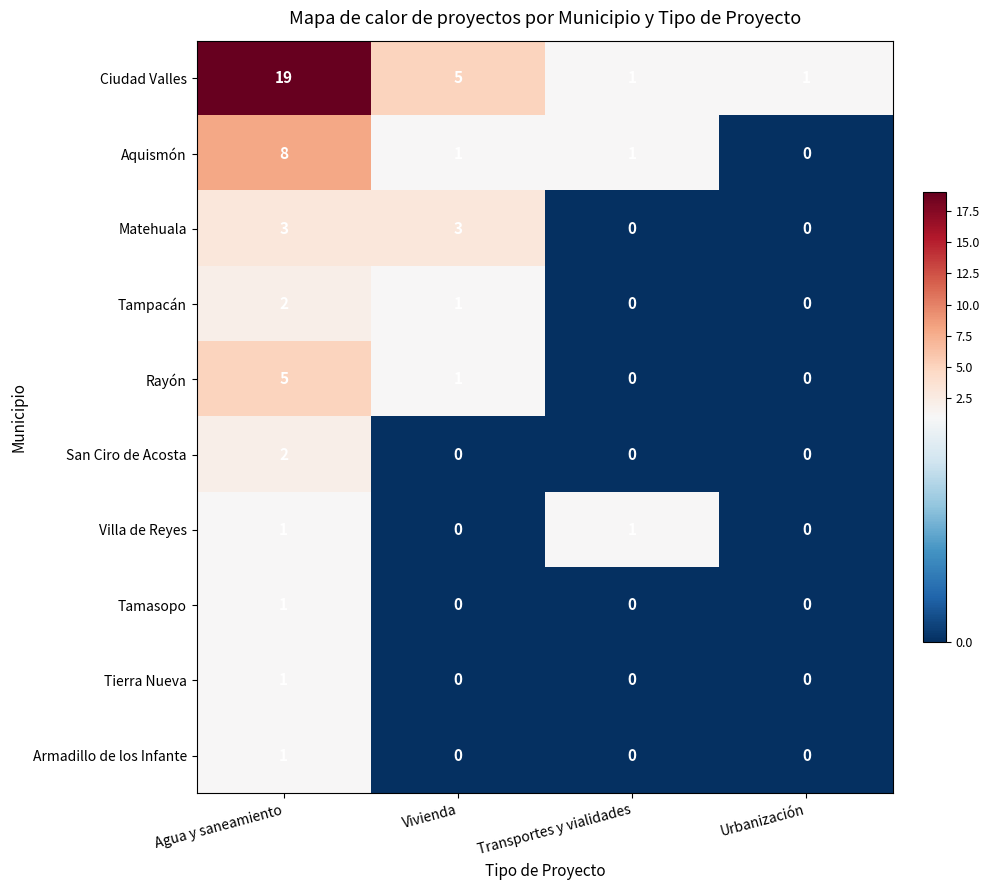

How many positive values does the Armadillo de los Infante series have?

1